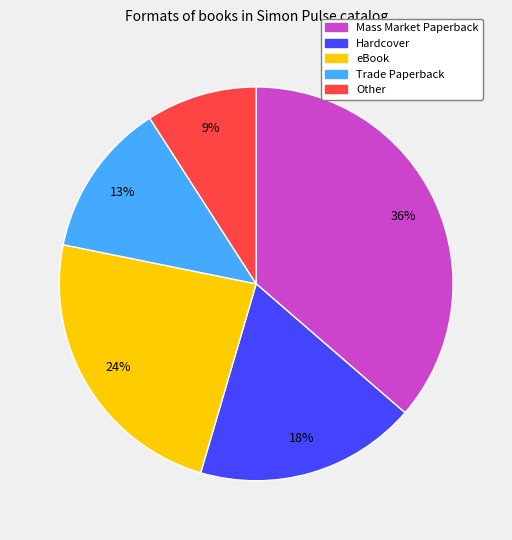

To the nearest percent, what is the average slice percentage?

20%